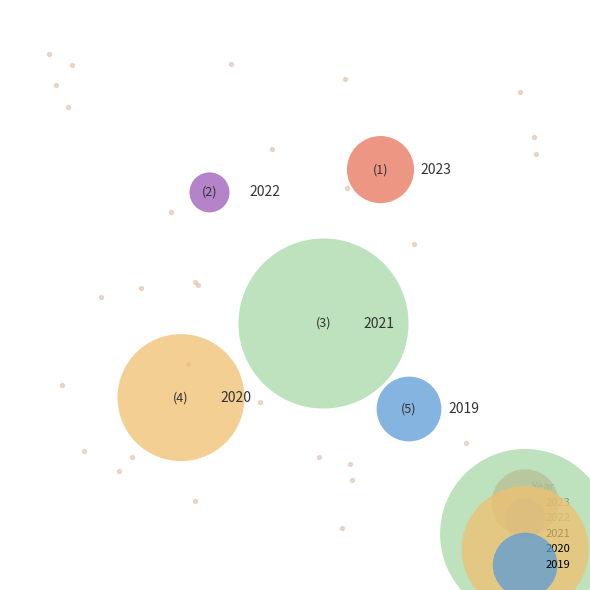

To the nearest percent, what percentage of the pie is 2019 opmaak?

4%